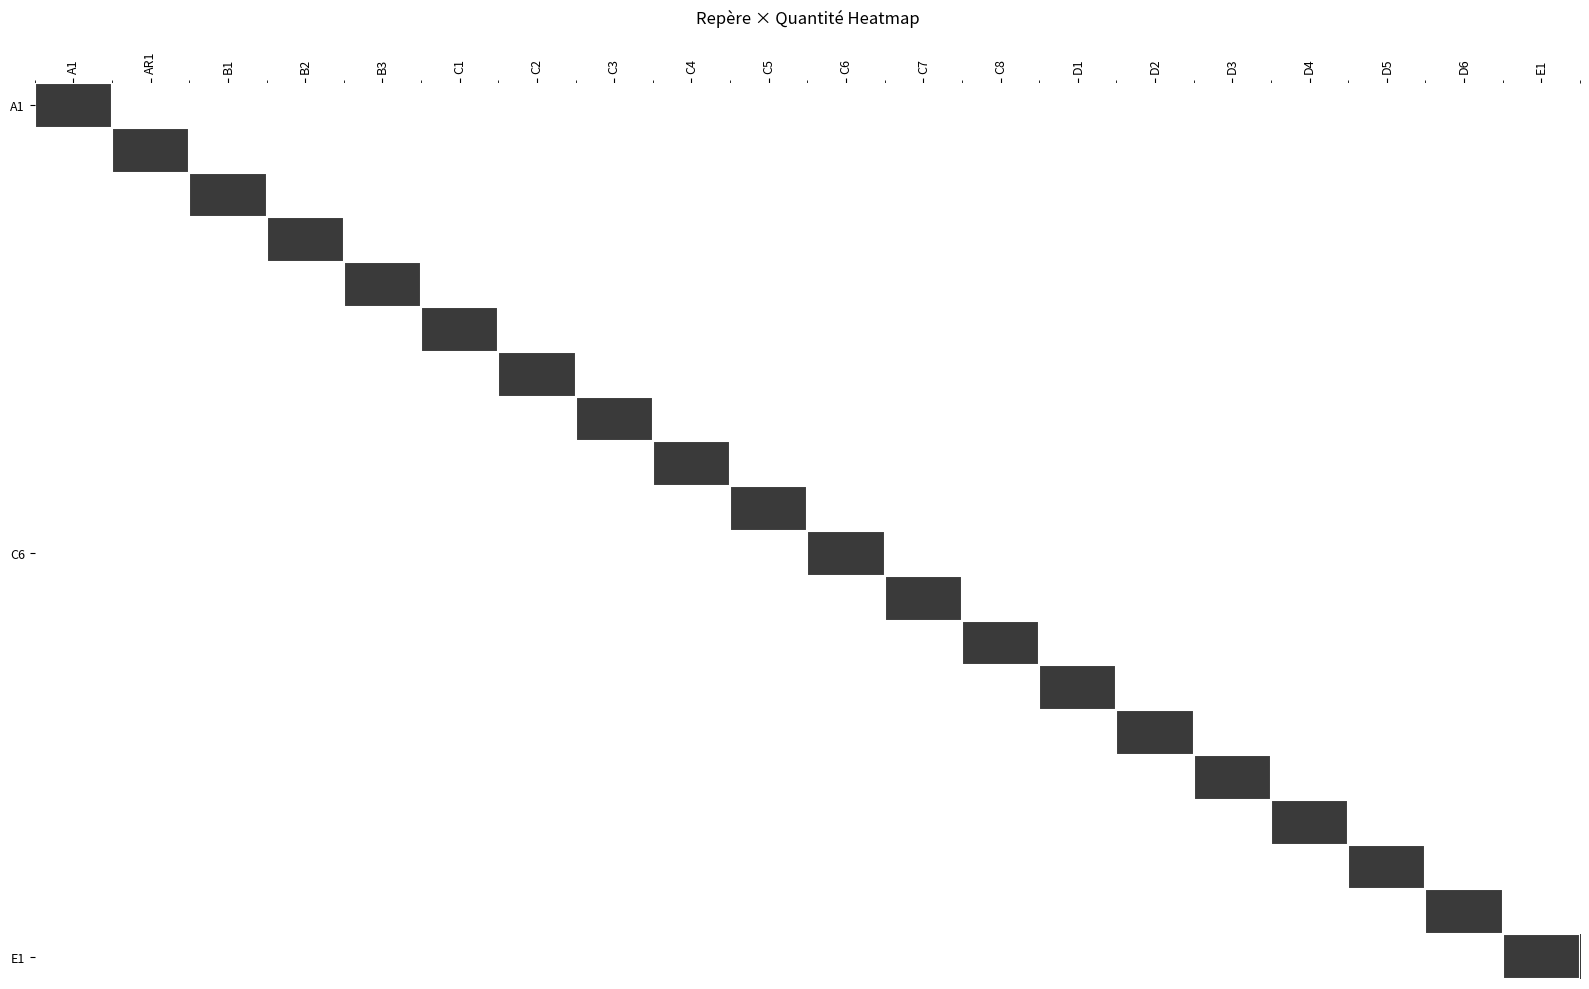

Which series has the widest spread of values?

A1